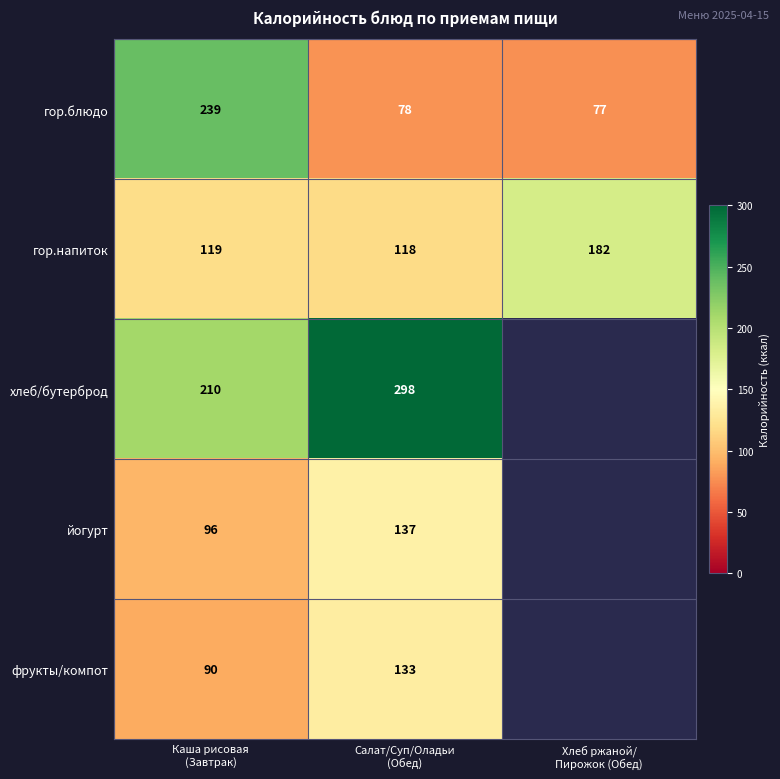

What is the sum of all гор.напиток values?

419